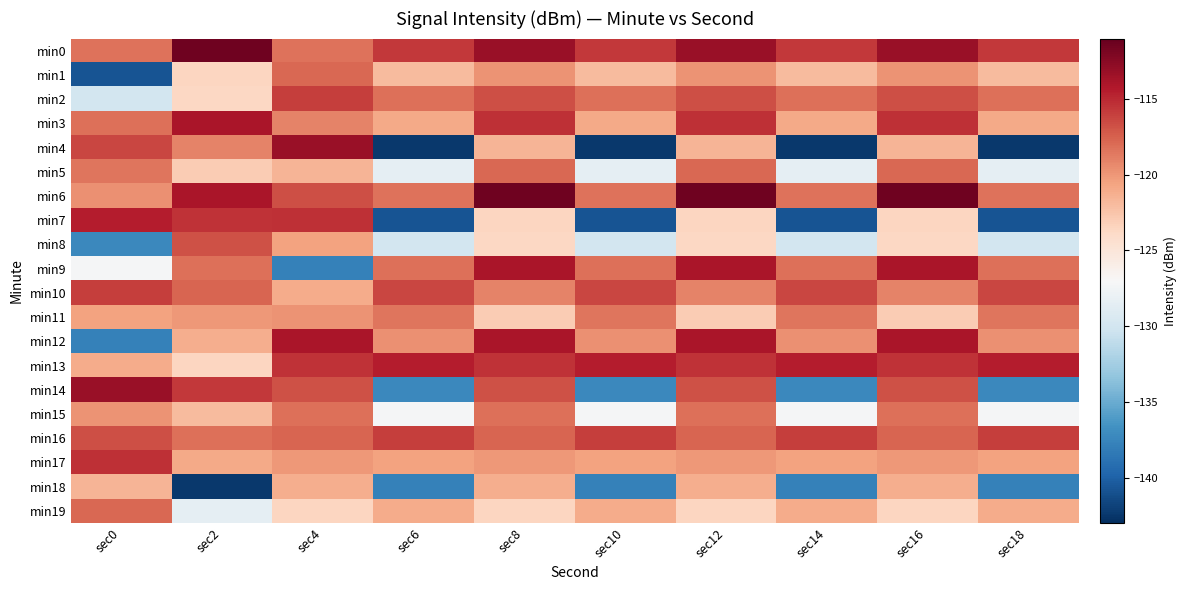

Reading left to right, what are all the values shown in this chart?

min0: sec0=-118.3	sec2=-111.4	sec4=-118.3	sec6=-115.7	sec8=-113.2	sec10=-115.7	sec12=-113.2	sec14=-115.7	sec16=-113.2	sec18=-115.7
min1: sec0=-140.8	sec2=-123.5	sec4=-117.8	sec6=-122.0	sec8=-119.8	sec10=-122.0	sec12=-119.8	sec14=-122.0	sec16=-119.8	sec18=-122.0
min2: sec0=-129.9	sec2=-123.7	sec4=-116.0	sec6=-118.2	sec8=-116.7	sec10=-118.2	sec12=-116.7	sec14=-118.2	sec16=-116.7	sec18=-118.2
min3: sec0=-118.2	sec2=-113.9	sec4=-119.1	sec6=-120.9	sec8=-115.3	sec10=-120.9	sec12=-115.3	sec14=-120.9	sec16=-115.3	sec18=-120.9
min4: sec0=-116.3	sec2=-119.1	sec4=-113.2	sec6=-142.4	sec8=-121.5	sec10=-142.4	sec12=-121.5	sec14=-142.4	sec16=-121.5	sec18=-142.4
min5: sec0=-118.4	sec2=-122.9	sec4=-121.5	sec6=-128.4	sec8=-117.8	sec10=-128.4	sec12=-117.8	sec14=-128.4	sec16=-117.8	sec18=-128.4
min6: sec0=-119.7	sec2=-114.0	sec4=-116.7	sec6=-118.3	sec8=-111.4	sec10=-118.3	sec12=-111.4	sec14=-118.3	sec16=-111.4	sec18=-118.3
min7: sec0=-114.4	sec2=-115.4	sec4=-115.3	sec6=-140.8	sec8=-123.5	sec10=-140.8	sec12=-123.5	sec14=-140.8	sec16=-123.5	sec18=-140.8
min8: sec0=-137.3	sec2=-116.8	sec4=-120.5	sec6=-129.9	sec8=-123.7	sec10=-129.9	sec12=-123.7	sec14=-129.9	sec16=-123.7	sec18=-129.9
min9: sec0=-127.2	sec2=-118.2	sec4=-137.8	sec6=-118.2	sec8=-113.9	sec10=-118.2	sec12=-113.9	sec14=-118.2	sec16=-113.9	sec18=-118.2
min10: sec0=-116.0	sec2=-117.7	sec4=-121.0	sec6=-116.3	sec8=-119.1	sec10=-116.3	sec12=-119.1	sec14=-116.3	sec16=-119.1	sec18=-116.3
min11: sec0=-120.5	sec2=-120.1	sec4=-119.8	sec6=-118.4	sec8=-122.9	sec10=-118.4	sec12=-122.9	sec14=-118.4	sec16=-122.9	sec18=-118.4
min12: sec0=-137.8	sec2=-121.2	sec4=-114.0	sec6=-119.7	sec8=-114.0	sec10=-119.7	sec12=-114.0	sec14=-119.7	sec16=-114.0	sec18=-119.7
min13: sec0=-121.0	sec2=-123.6	sec4=-115.4	sec6=-114.4	sec8=-115.4	sec10=-114.4	sec12=-115.4	sec14=-114.4	sec16=-115.4	sec18=-114.4
min14: sec0=-113.2	sec2=-115.7	sec4=-116.8	sec6=-137.3	sec8=-116.8	sec10=-137.3	sec12=-116.8	sec14=-137.3	sec16=-116.8	sec18=-137.3
min15: sec0=-119.8	sec2=-122.0	sec4=-118.2	sec6=-127.2	sec8=-118.2	sec10=-127.2	sec12=-118.2	sec14=-127.2	sec16=-118.2	sec18=-127.2
min16: sec0=-116.7	sec2=-118.2	sec4=-117.7	sec6=-116.0	sec8=-117.7	sec10=-116.0	sec12=-117.7	sec14=-116.0	sec16=-117.7	sec18=-116.0
min17: sec0=-115.3	sec2=-120.9	sec4=-120.1	sec6=-120.5	sec8=-120.1	sec10=-120.5	sec12=-120.1	sec14=-120.5	sec16=-120.1	sec18=-120.5
min18: sec0=-121.5	sec2=-142.4	sec4=-121.2	sec6=-137.8	sec8=-121.2	sec10=-137.8	sec12=-121.2	sec14=-137.8	sec16=-121.2	sec18=-137.8
min19: sec0=-117.8	sec2=-128.4	sec4=-123.6	sec6=-121.0	sec8=-123.6	sec10=-121.0	sec12=-123.6	sec14=-121.0	sec16=-123.6	sec18=-121.0